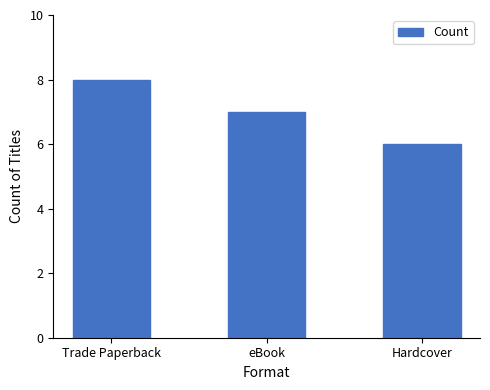

Reading left to right, list all the values displayed in this chart.

8	7	6